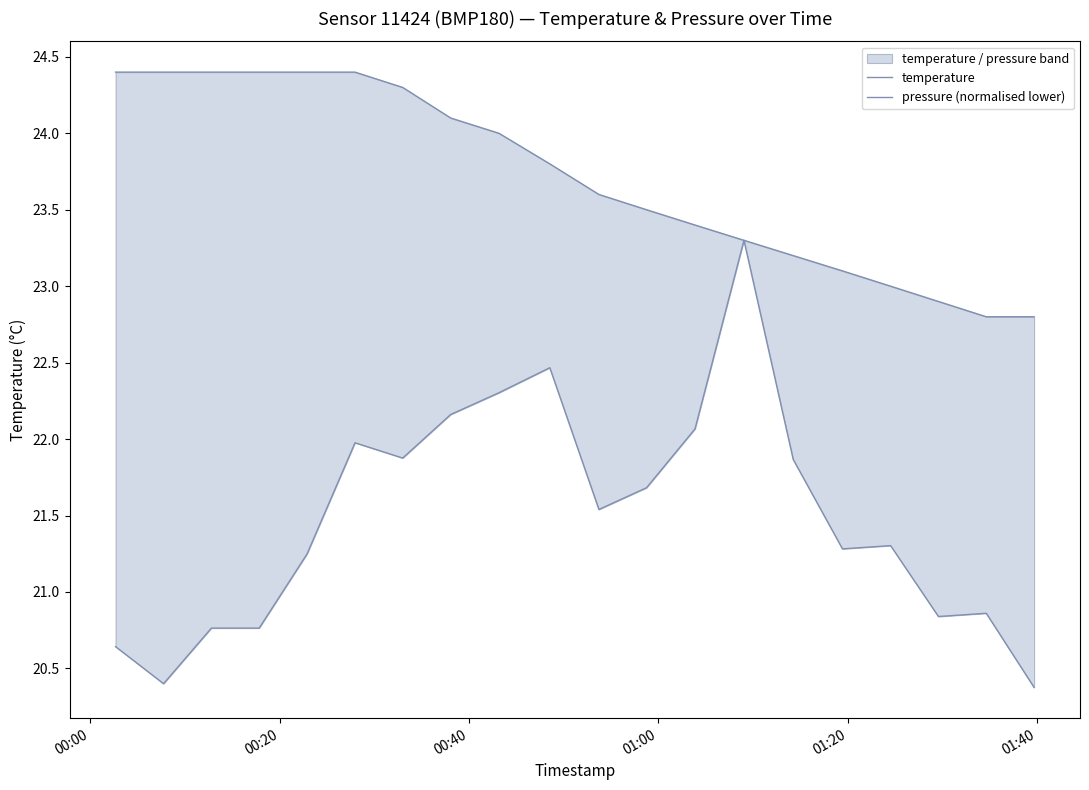

What is the difference between the maximum and minimum values in the temperature series?

1.6